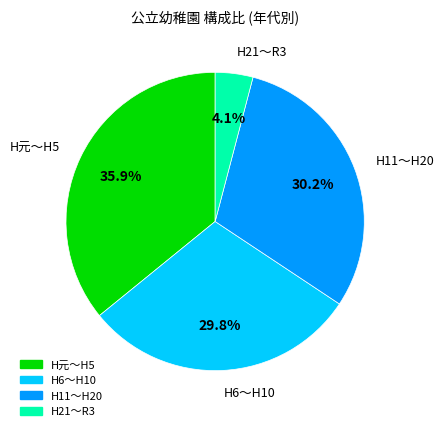

What is the total percentage of H11～H20 and H6～H10?

60.0%